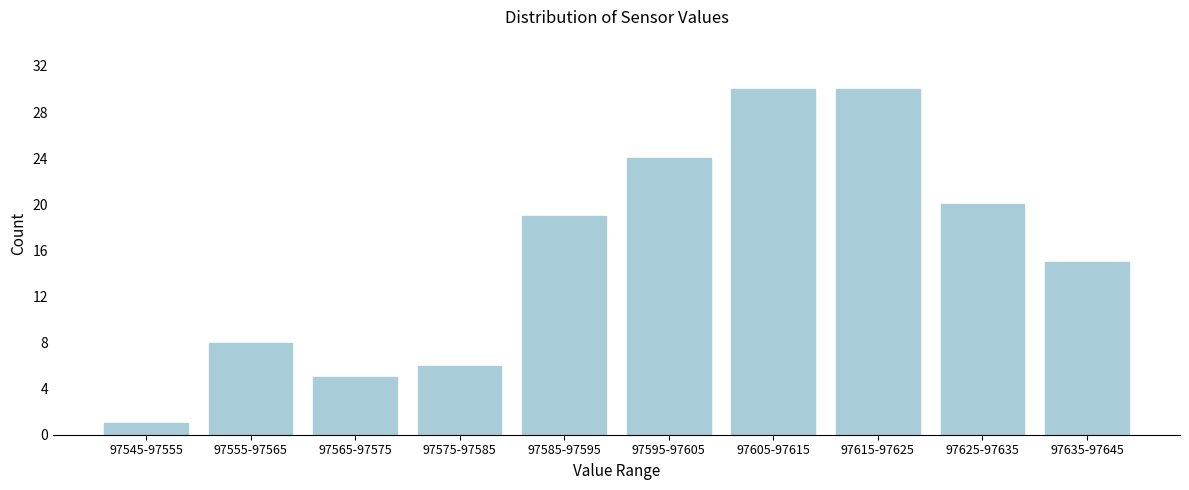

Reading left to right, transcribe all the data shown in this chart.

97545-97555=1	97555-97565=8	97565-97575=5	97575-97585=6	97585-97595=19	97595-97605=24	97605-97615=30	97615-97625=30	97625-97635=20	97635-97645=15